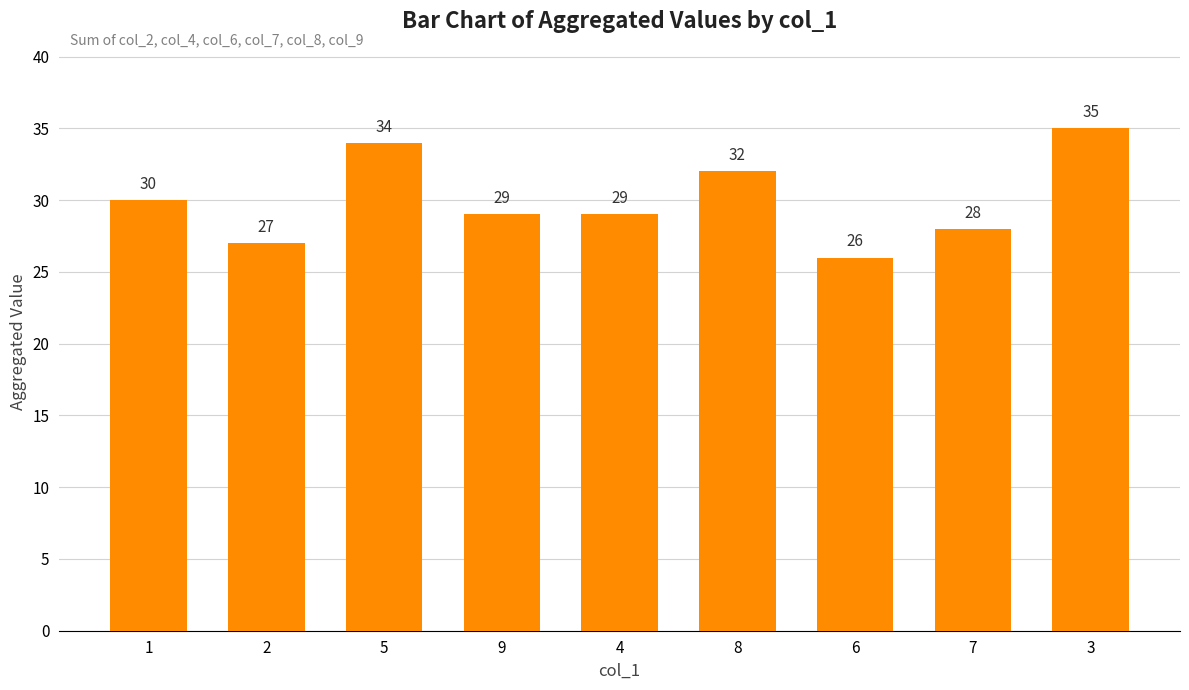

Reading left to right, extract all data points from this chart.

1=30	2=27	5=34	9=29	4=29	8=32	6=26	7=28	3=35